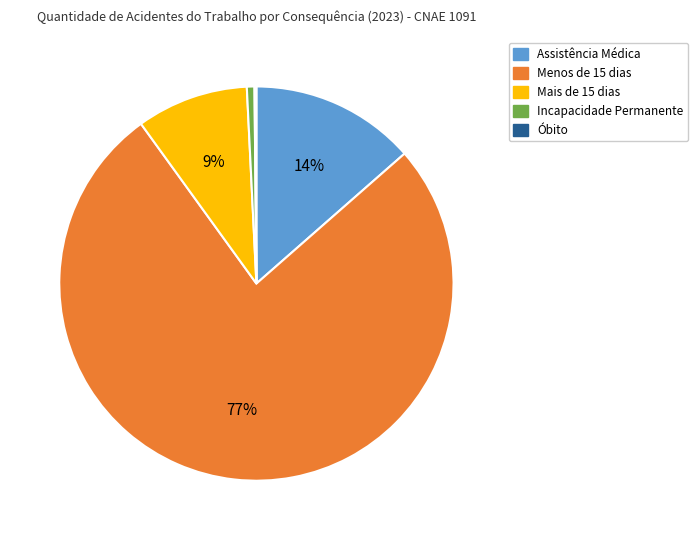

True or false: Assistência Médica accounts for 1% of the total.

False